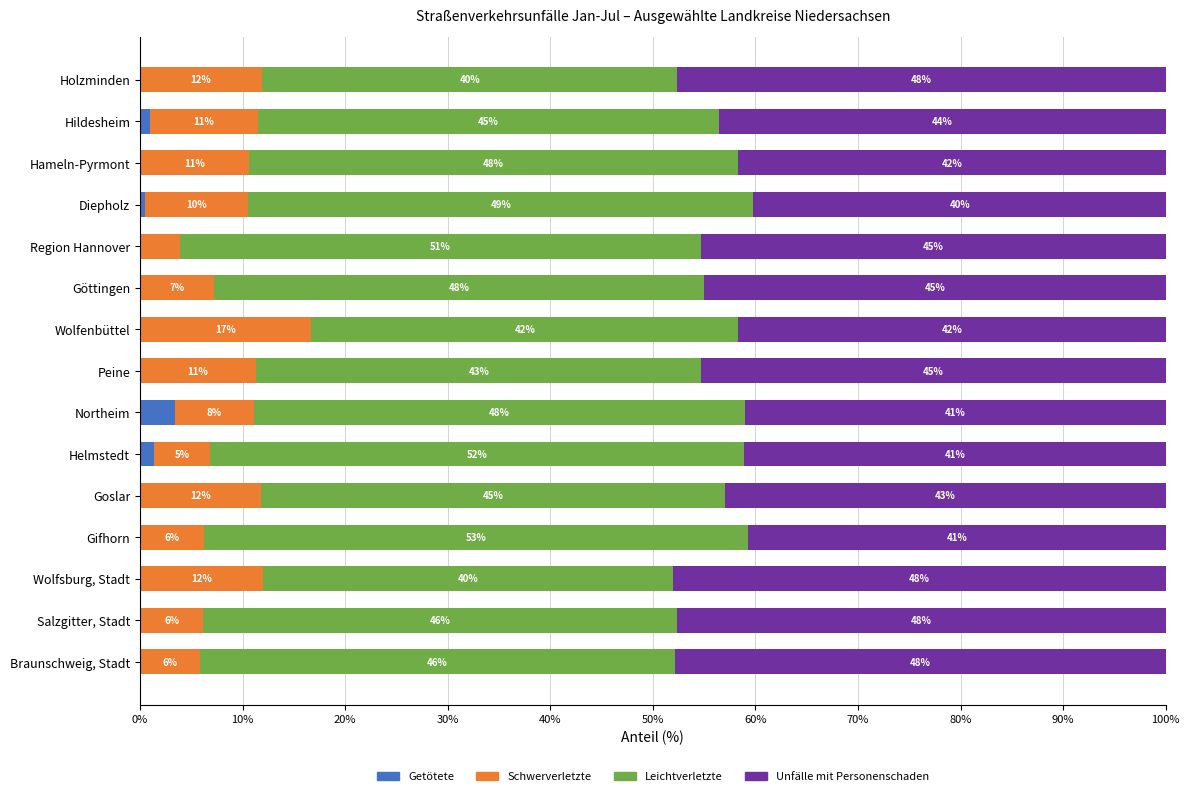

At which label does Getötete reach its peak?

Northeim